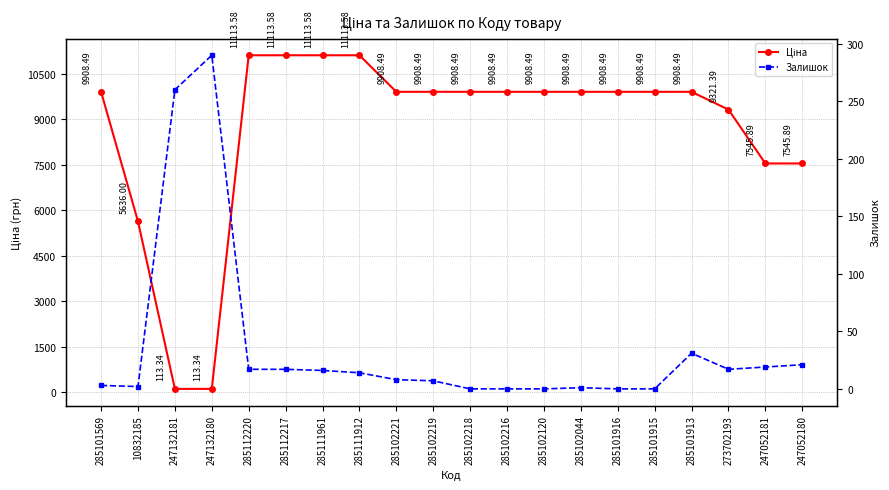

Where is Залишок nearest to the value 145?

285101913